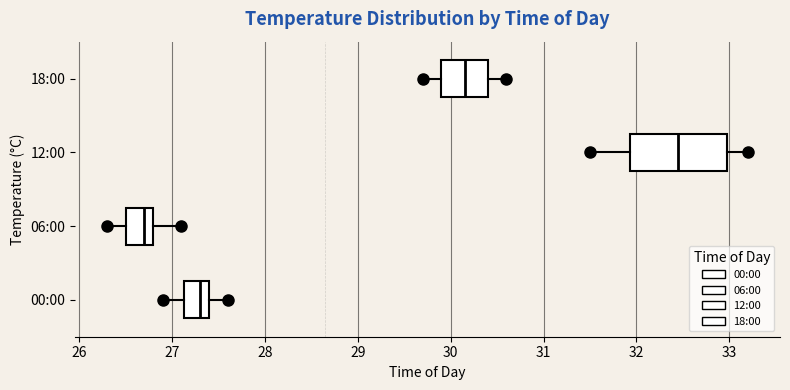

Comparing the boxes themselves (not the whiskers), which one is the widest?

12:00